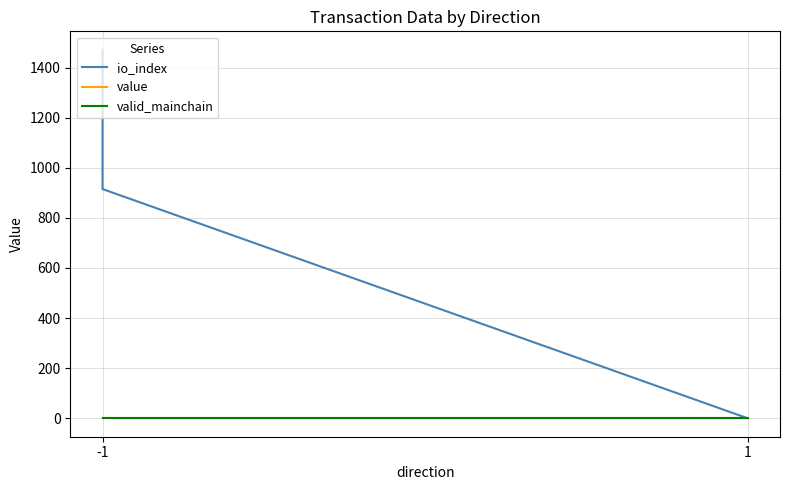

What are all the series names shown in the legend?

io_index, value, valid_mainchain